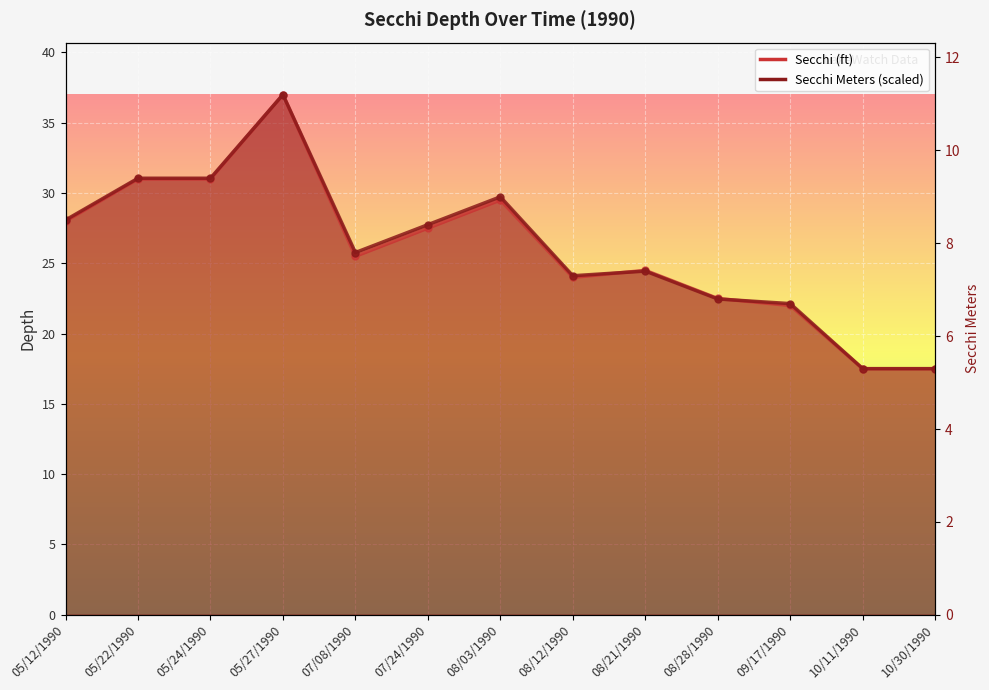

Reading left to right, extract all data points from this chart.

Secchi (ft): 05/12/1990=28.0	05/22/1990=31.0	05/24/1990=31.0	05/27/1990=37.0	07/08/1990=25.5	07/24/1990=27.5	08/03/1990=29.5	08/12/1990=24.0	08/21/1990=24.5	08/28/1990=22.5	09/17/1990=22.0	10/11/1990=17.5	10/30/1990=17.5
Secchi Meters: 05/12/1990=28.1	05/22/1990=31.1	05/24/1990=31.1	05/27/1990=37.0	07/08/1990=25.8	07/24/1990=27.8	08/03/1990=29.7	08/12/1990=24.1	08/21/1990=24.4	08/28/1990=22.5	09/17/1990=22.1	10/11/1990=17.5	10/30/1990=17.5